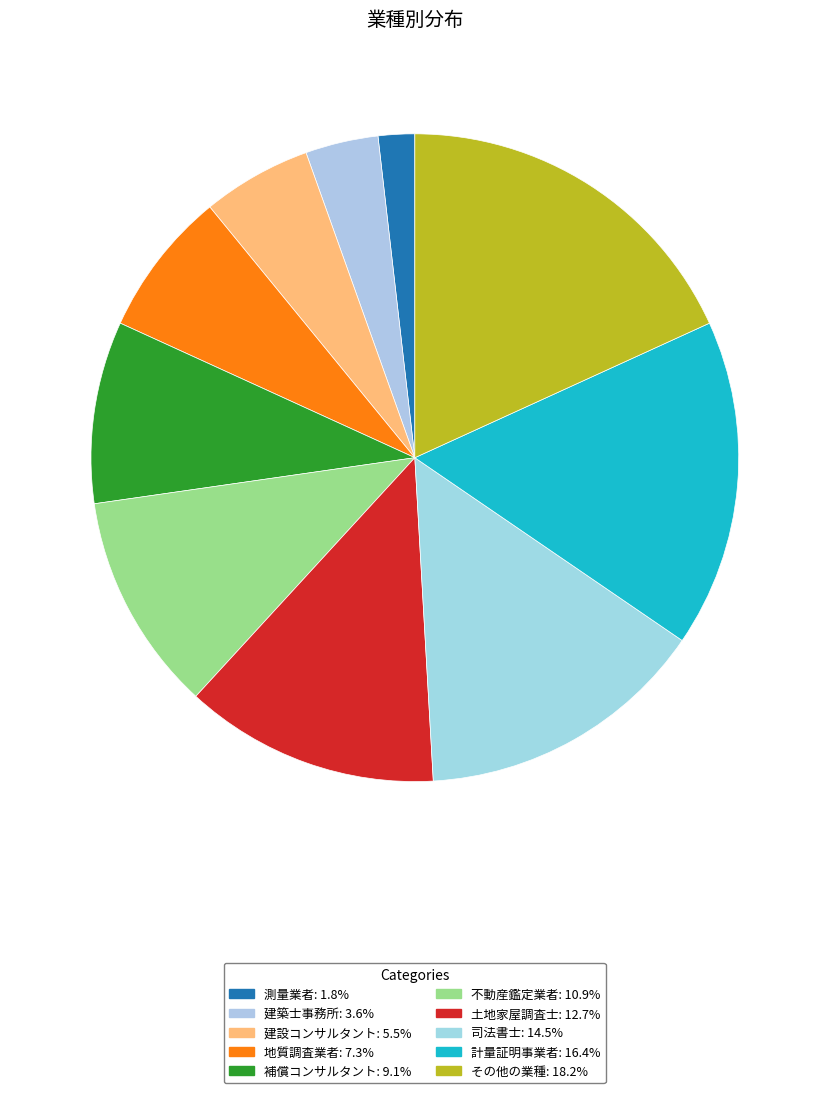

Is 計量証明事業者 the majority of the pie?

No